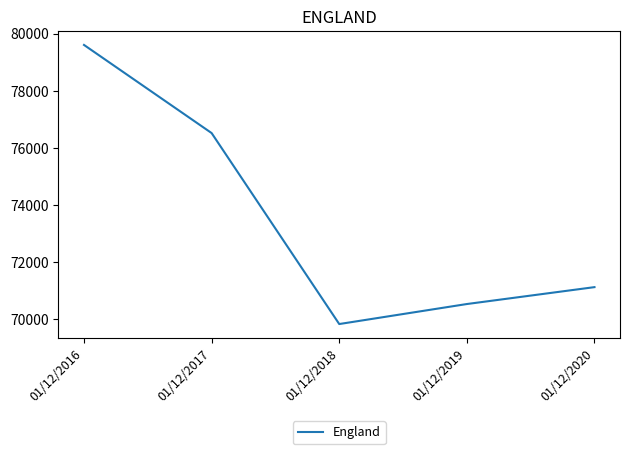

Which category has the highest value across all series?

01/12/2016